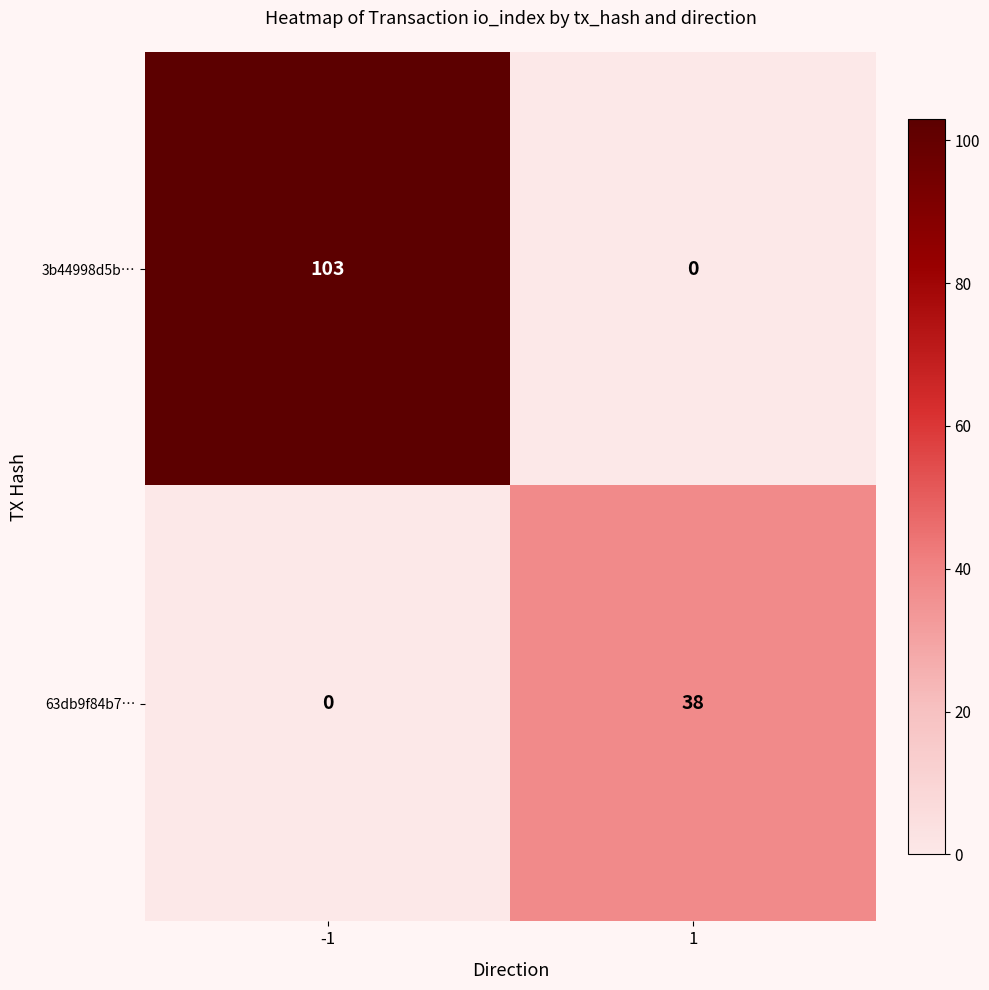

At which category is the sum across all series the highest?

-1